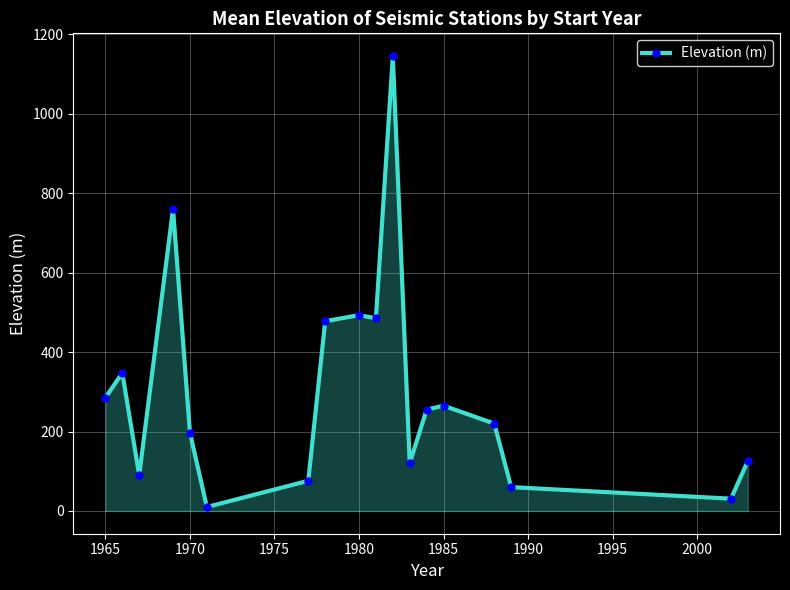

What is the maximum value shown in the chart?

1145.0